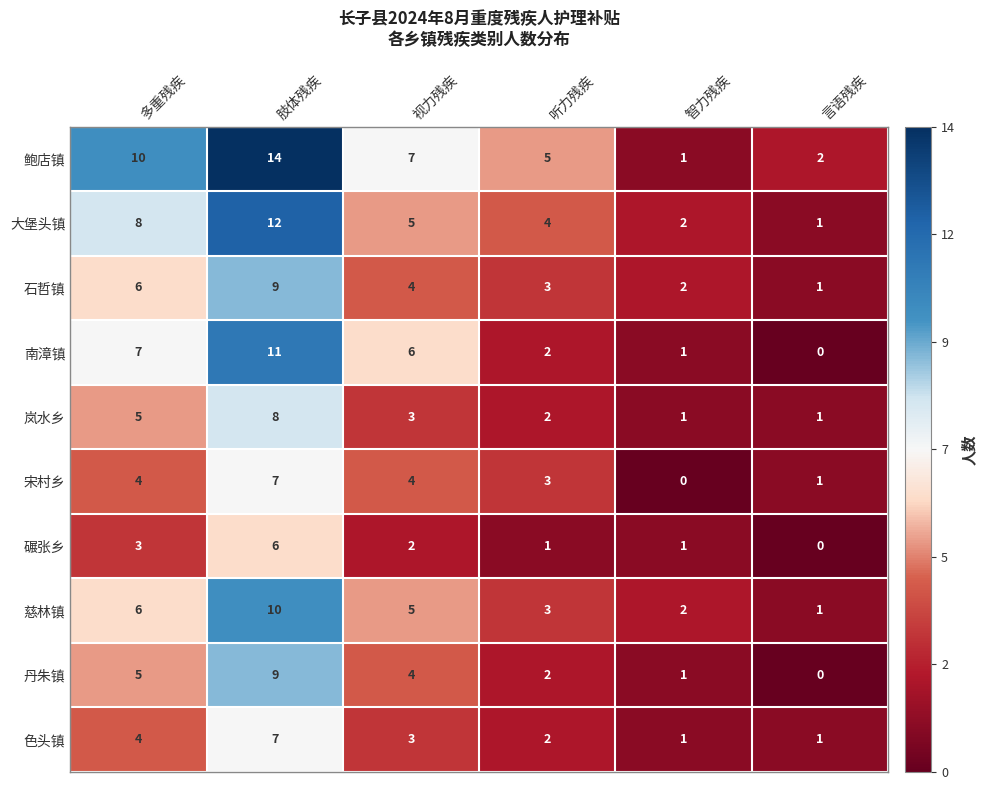

Which series has the largest range (max minus min)?

鲍店镇